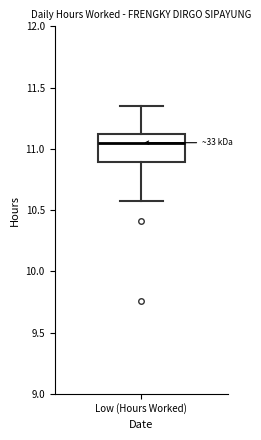

Transcribe this box plot: give where the median line is, the range the box spans, and where the two whiskers end, as read against the y-axis. The values are not printed on the chart, so give them approximately, as read against the axis.

median 11.05, box 10.90 to 11.10, whiskers 10.55 to 11.35